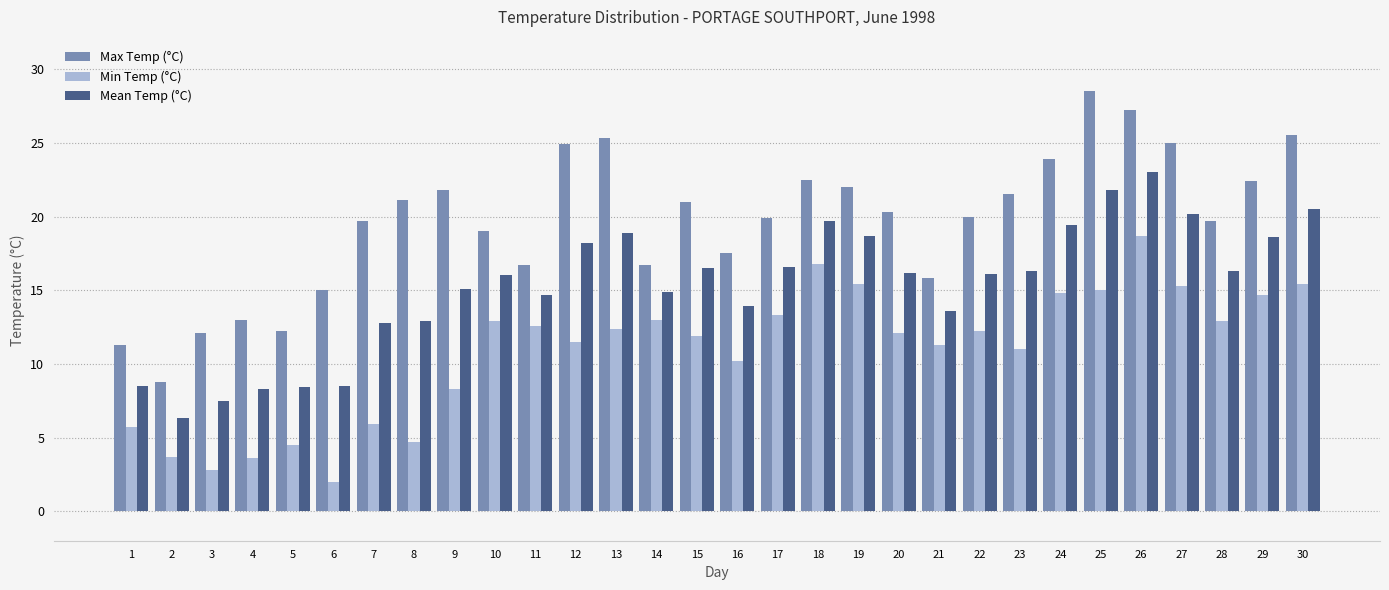

What is the sum of all Mean Temp (°C) values?

458.4